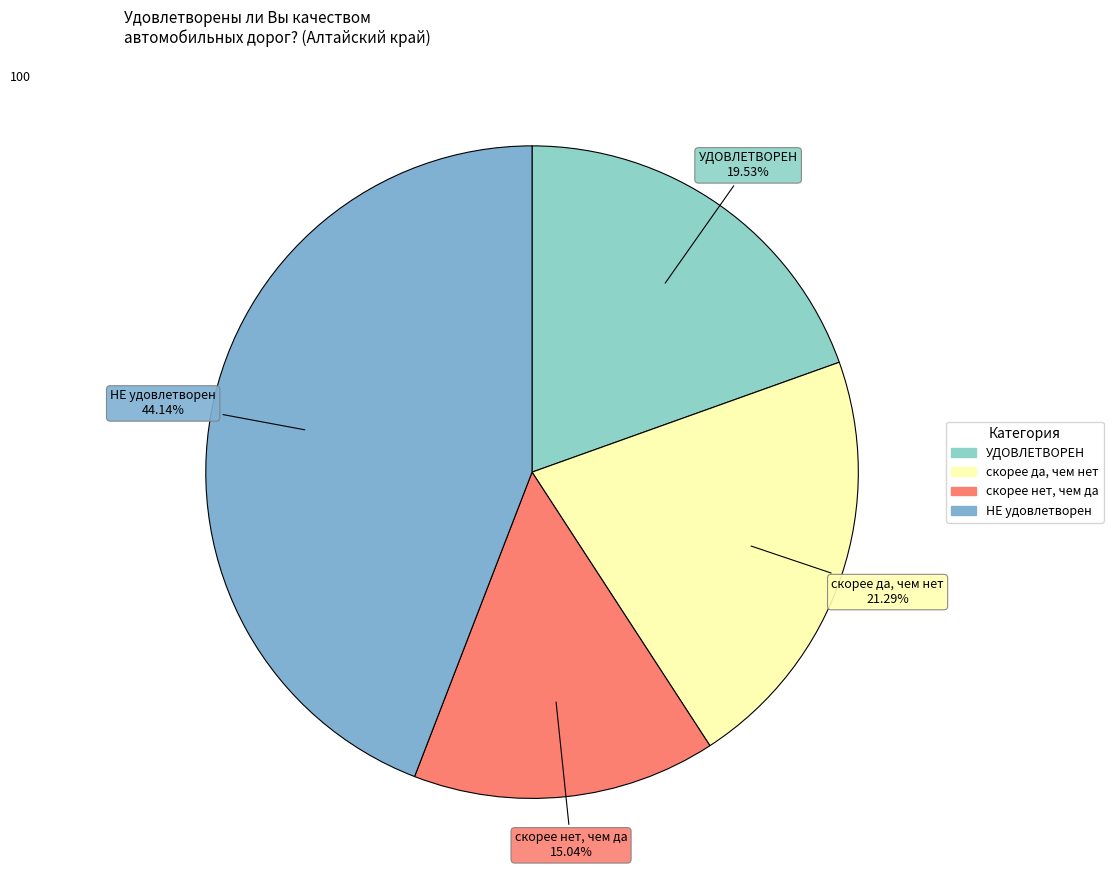

Does any single category account for the majority?

No